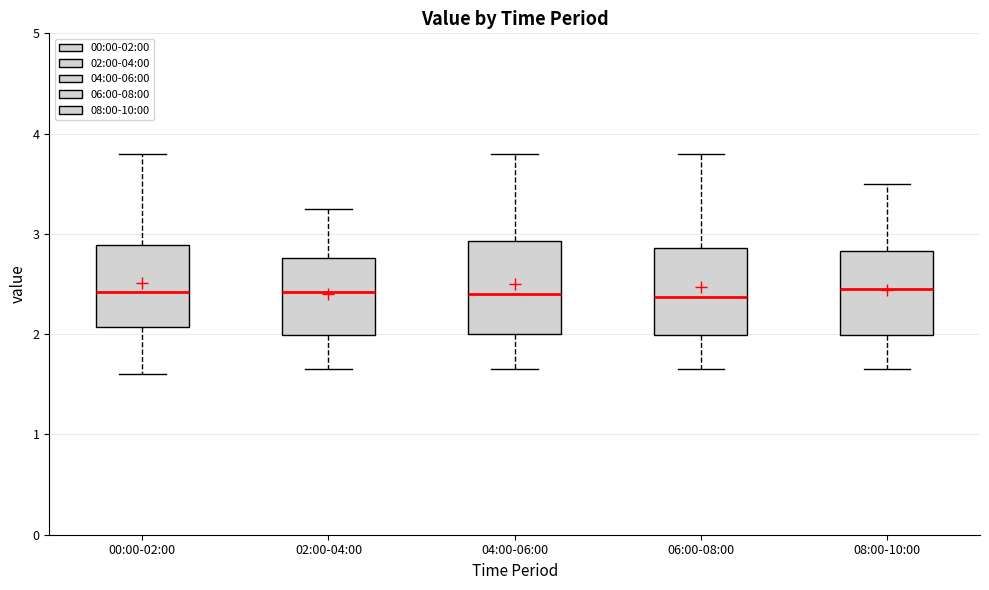

Reading left to right, read every box against the y-axis: the position of its median line, the range the box covers, and the ends of its whiskers. The values are not printed on the chart, so give them approximately, as read against the axis.

00:00-02:00: median 2.4, box 2.1 to 2.9, whiskers 1.6 to 3.8
02:00-04:00: median 2.4, box 2.0 to 2.8, whiskers 1.7 to 3.3
04:00-06:00: median 2.4, box 2.0 to 2.9, whiskers 1.7 to 3.8
06:00-08:00: median 2.4, box 2.0 to 2.9, whiskers 1.7 to 3.8
08:00-10:00: median 2.5, box 2.0 to 2.8, whiskers 1.7 to 3.5